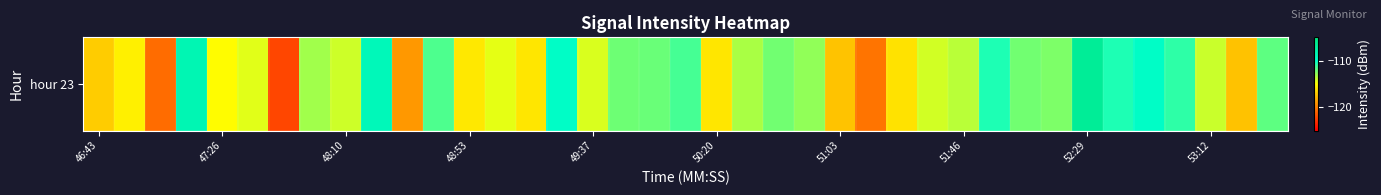

The chart shows a value of -37.4 at 51:46. True or false?

False